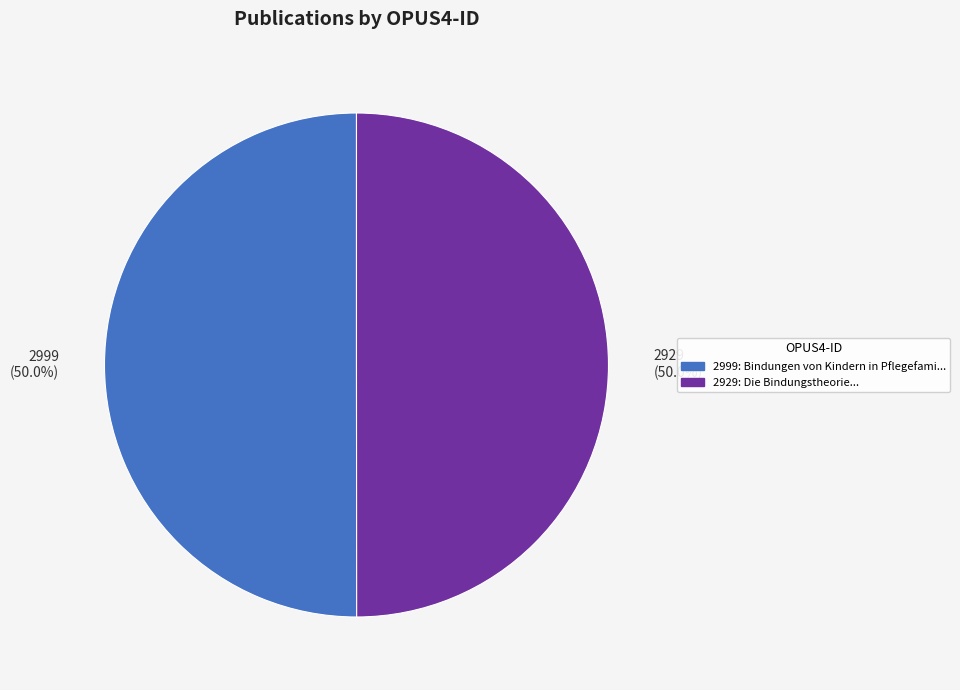

To the nearest percent, what is the combined percentage of 2999 and 2929?

100%